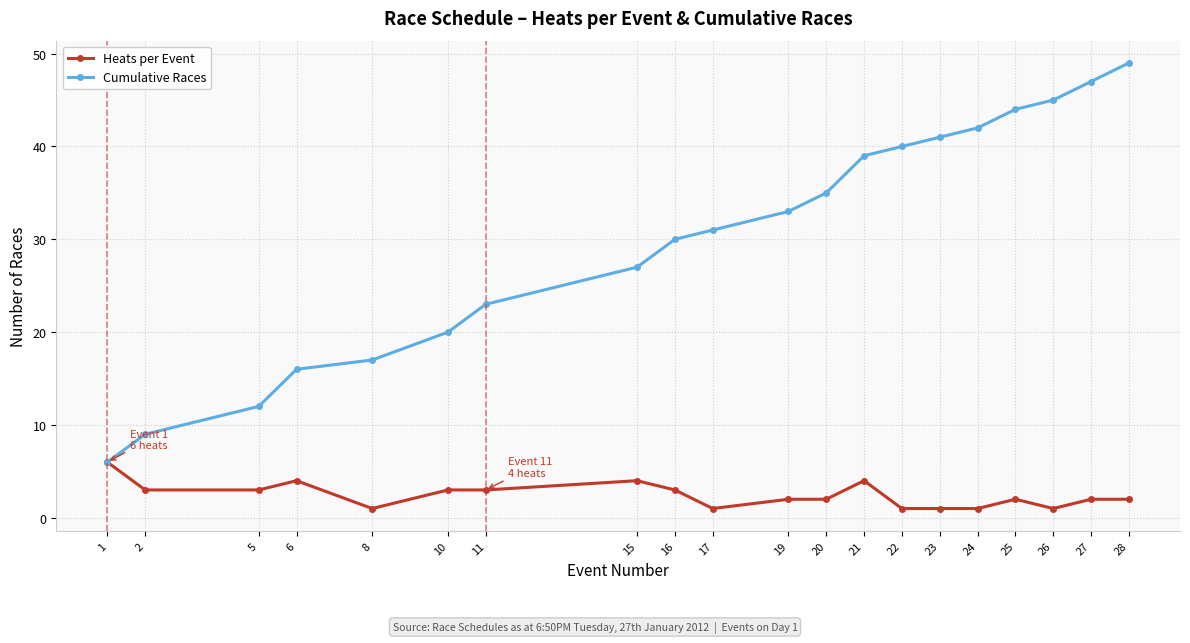

What is the value of the Heats per Event point at the 5th from the left?

1